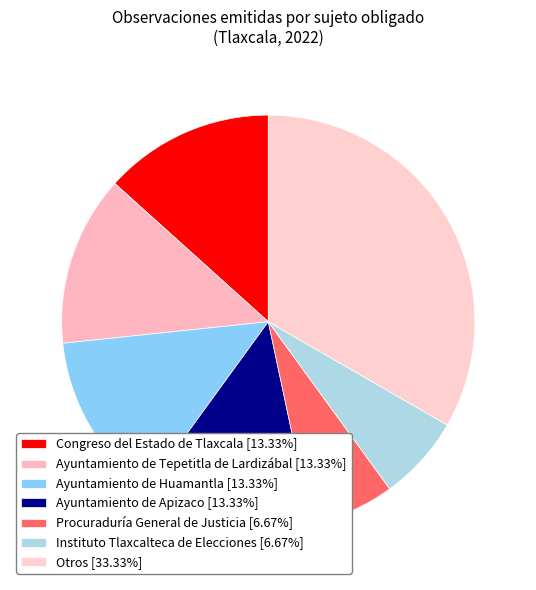

How many slices are in this pie chart?

7